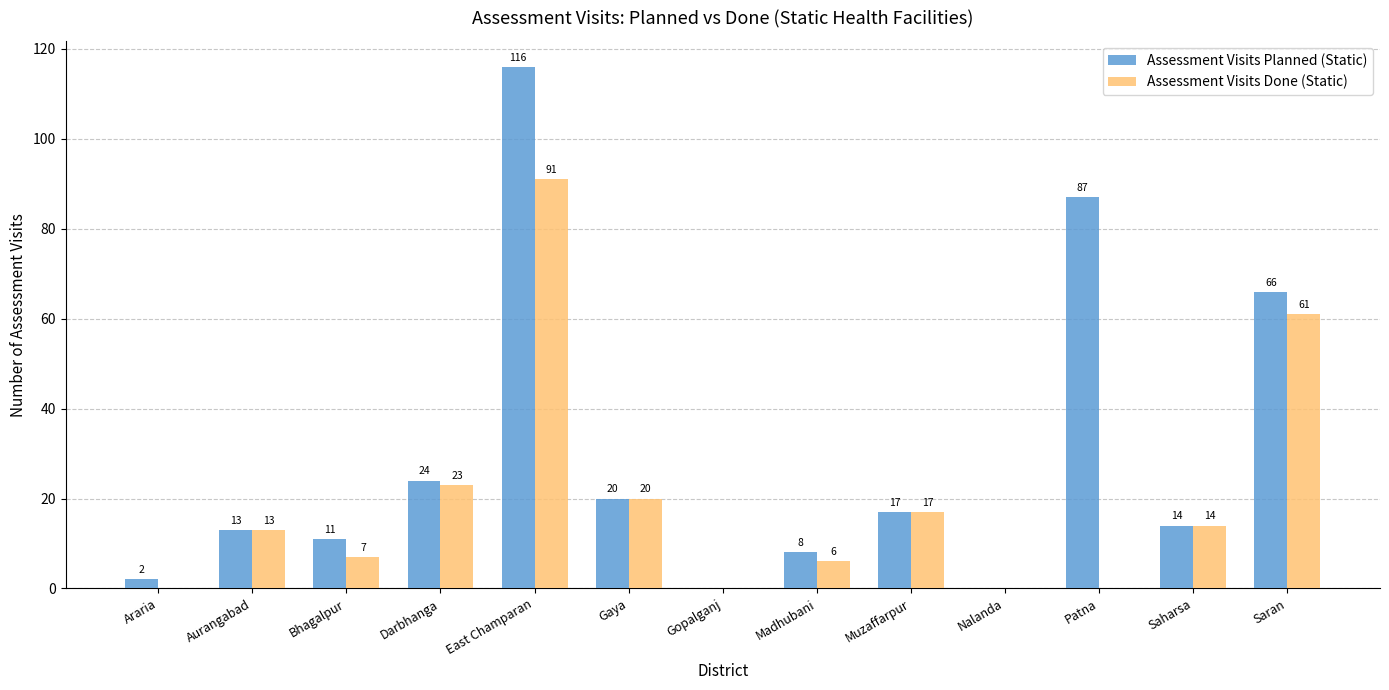

Which series has the largest total across all categories?

Assessment Visits Planned (Static)